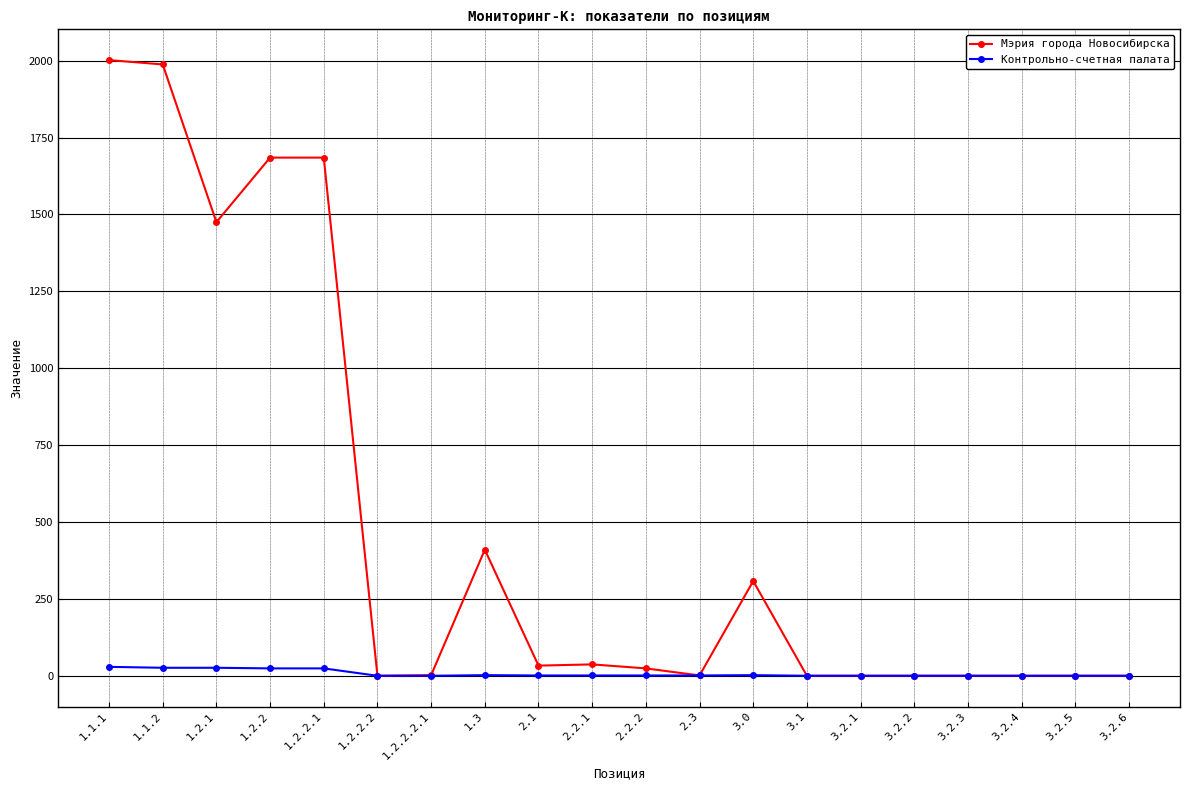

What is the label of the 13th point from the right?

1.3